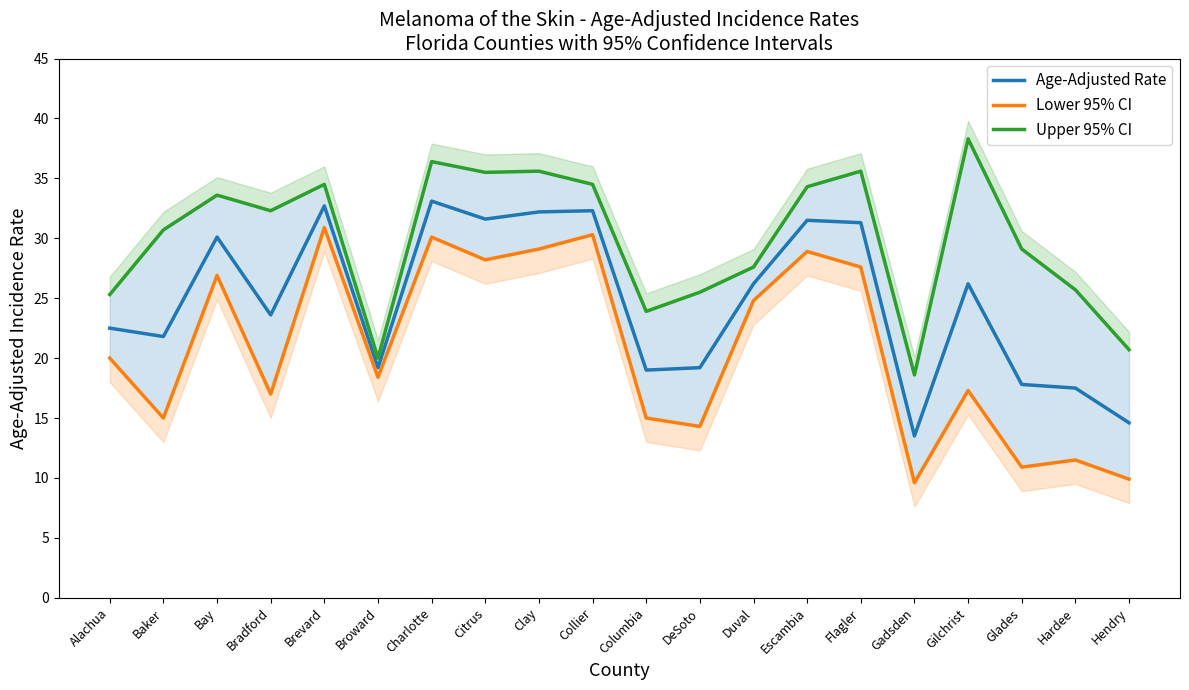

Rank the categories by Upper 95% CI value from lowest to highest.

Gadsden, Broward, Hendry, Columbia, Alachua, DeSoto, Hardee, Duval, Glades, Baker, Bradford, Bay, Escambia, Brevard, Collier, Citrus, Clay, Flagler, Charlotte, Gilchrist